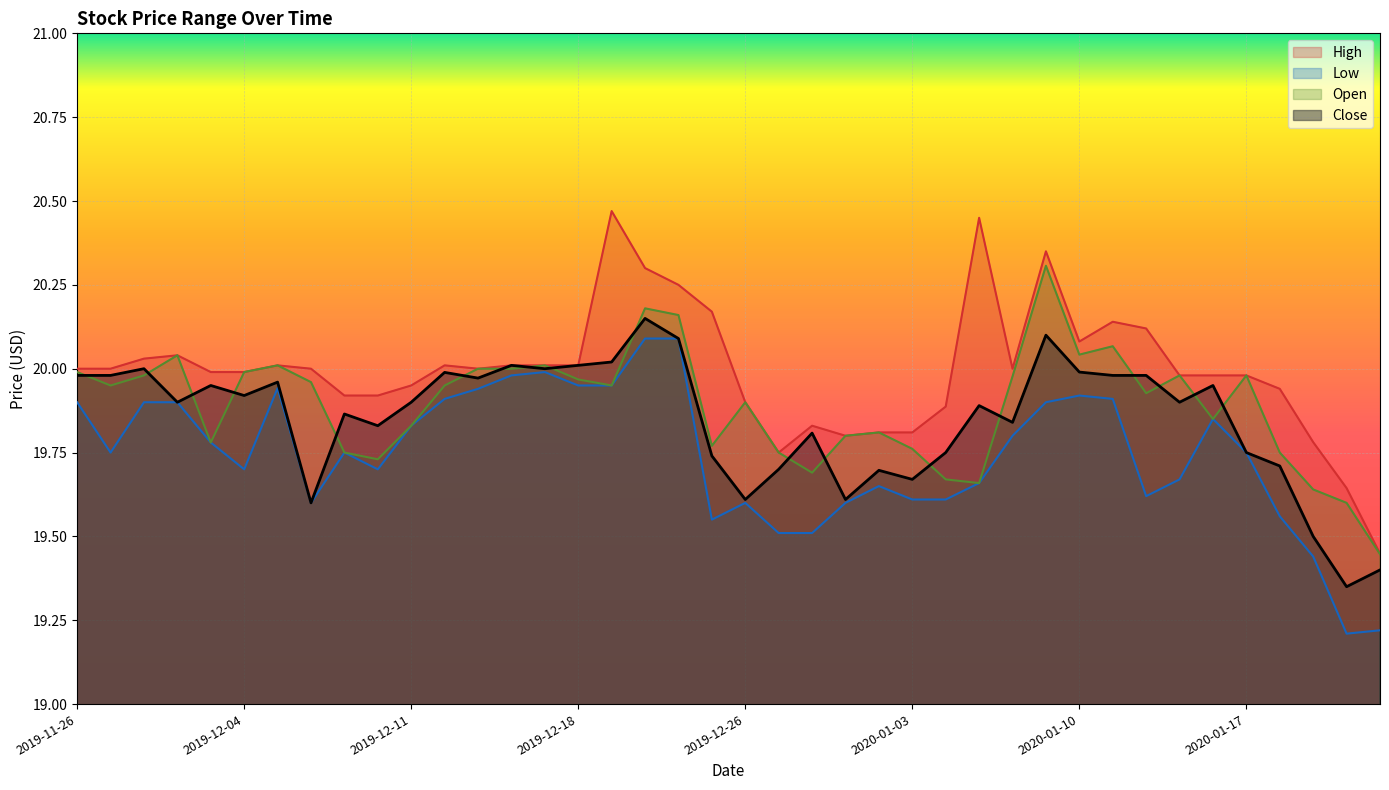

Which series has the largest total across all categories?

High